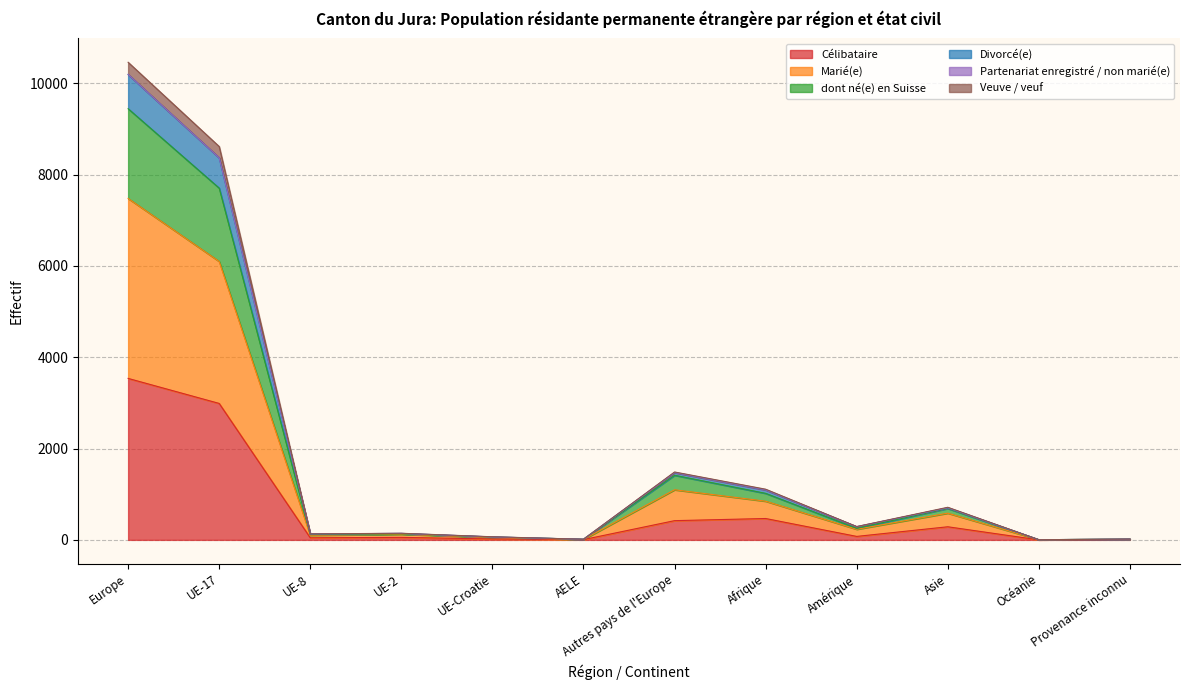

The value of Célibataire at UE-17 is 3974. True or false?

False